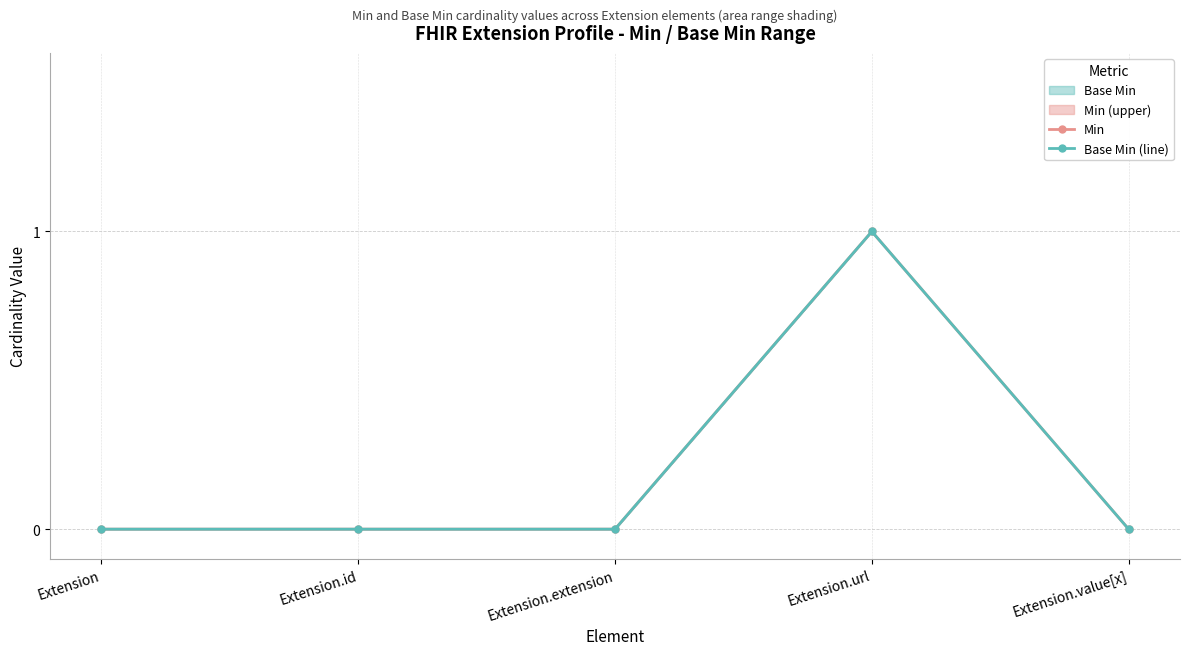

What is the value of the Base Min (line) point at the 4th from the left?

1